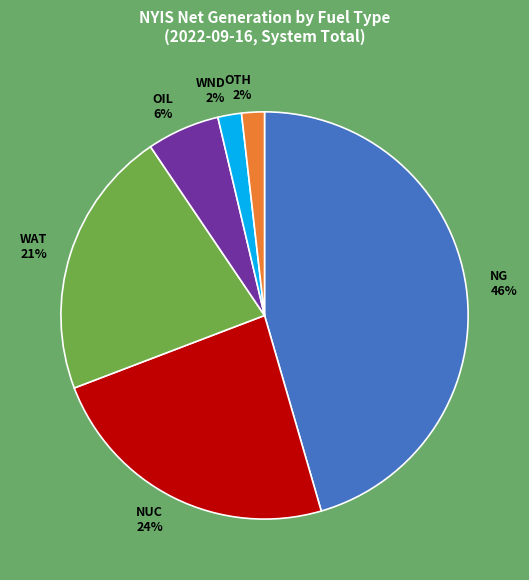

Is there any slice that represents more than half of the pie?

No